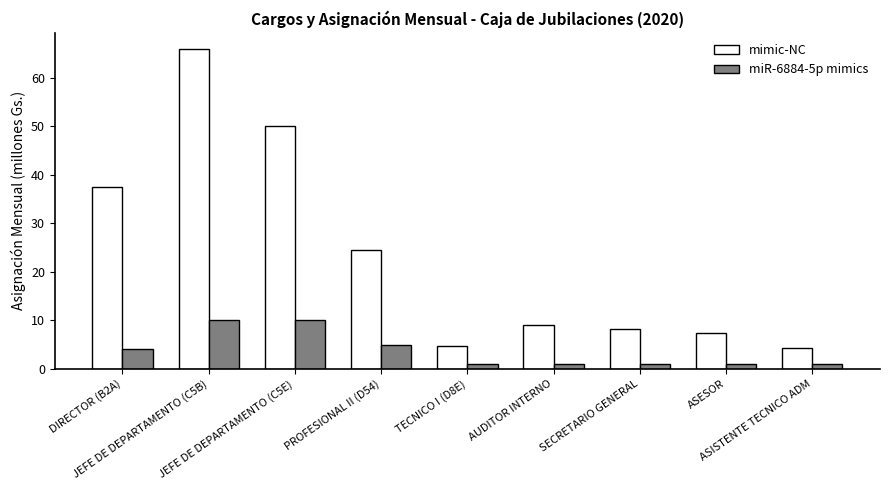

Reading right to left, transcribe all the data shown in this chart.

mimic-NC: 4.3	7.4	8.3	9.1	4.8	24.5	50.0	66.0	37.6
miR-6884-5p mimics: 1.0	1.0	1.0	1.0	1.0	5.0	10.0	10.0	4.0